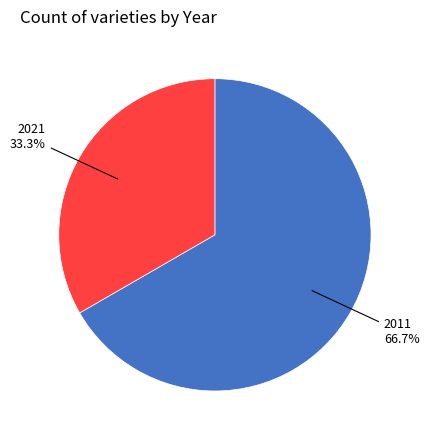

What percentage do 2021 and 2011 together represent?

100.0%